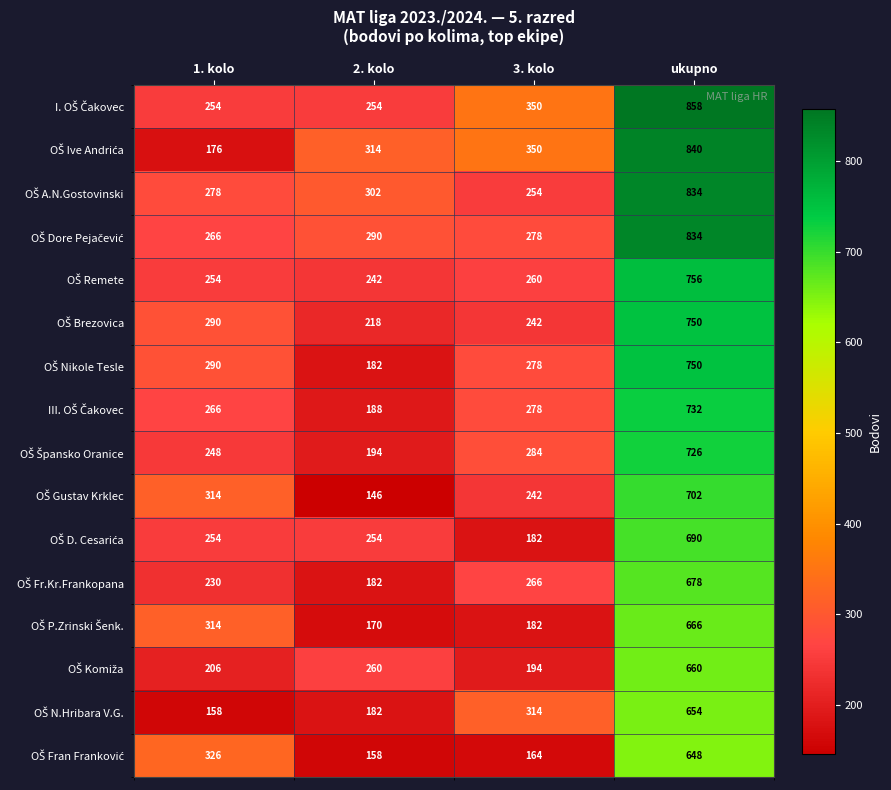

What is the smallest value displayed?

146